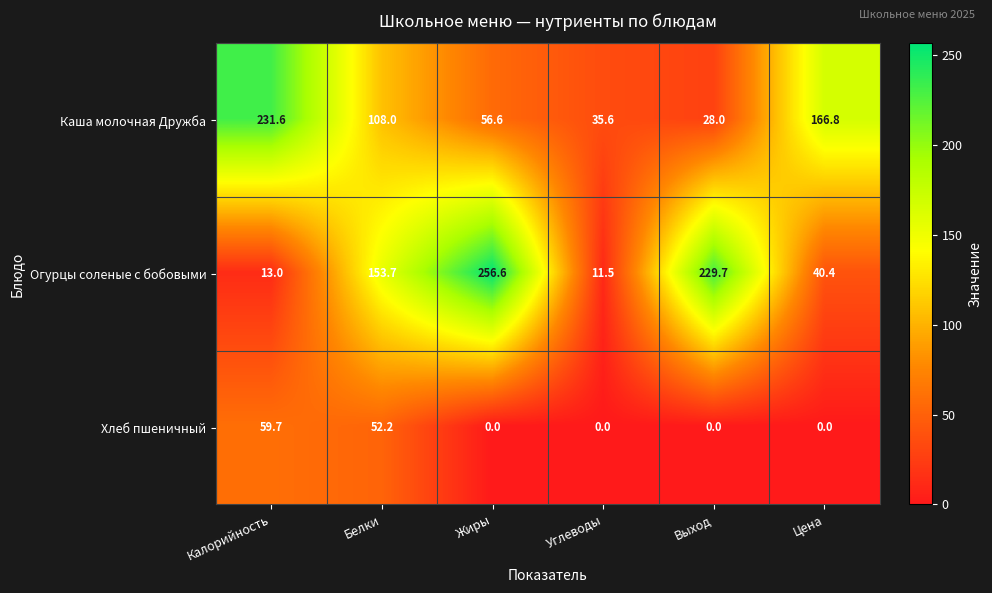

The value of Хлеб пшеничный at Выход is 0.0. True or false?

True